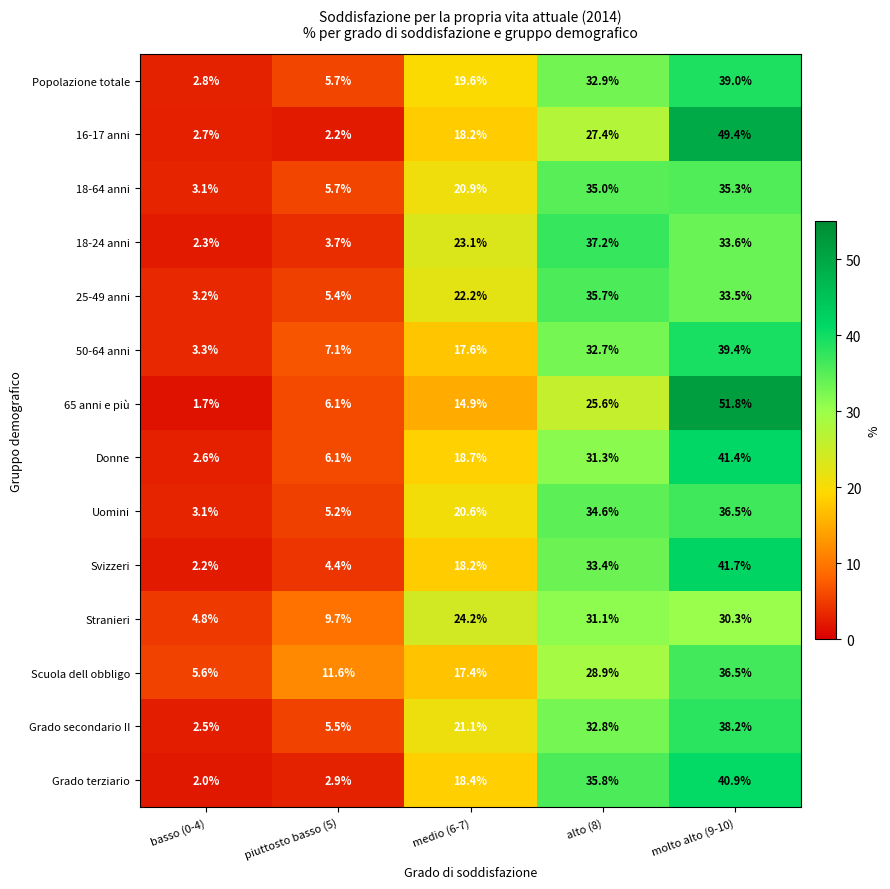

What is the difference between the second highest and minimum values in the Stranieri series?

25.5